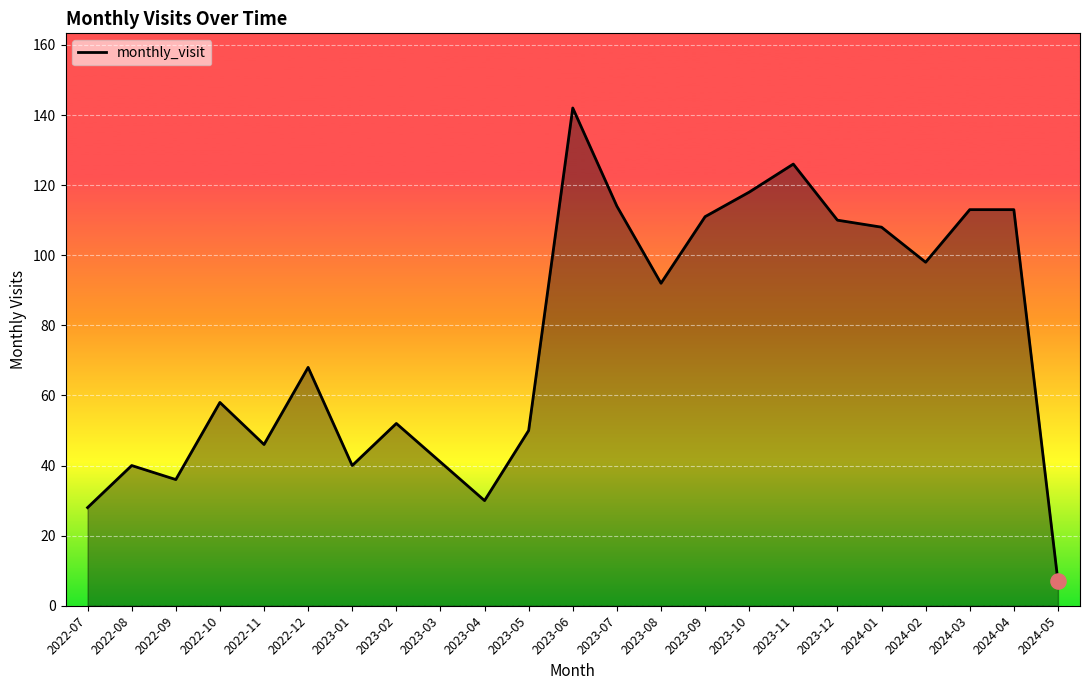

Which has a higher value, 2022-12 or 2023-10?

2023-10